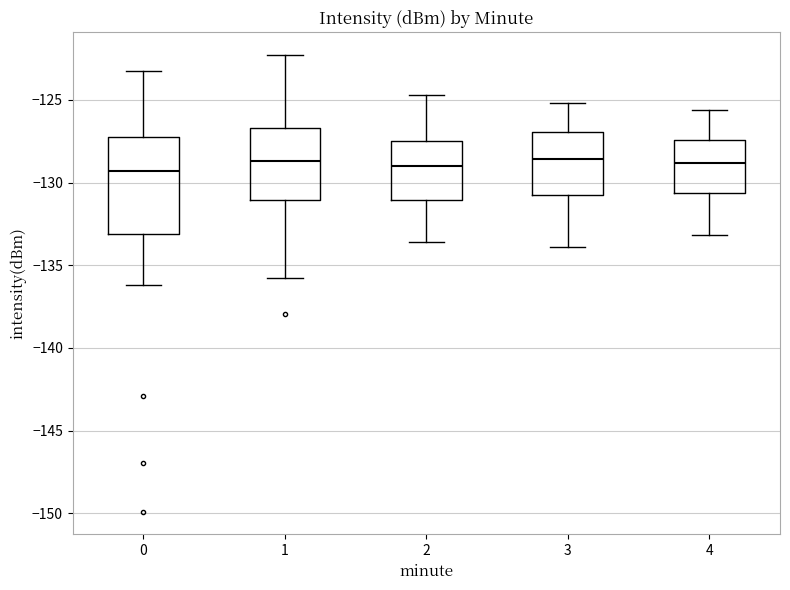

Comparing the boxes themselves (not the whiskers), which one is the tallest?

0